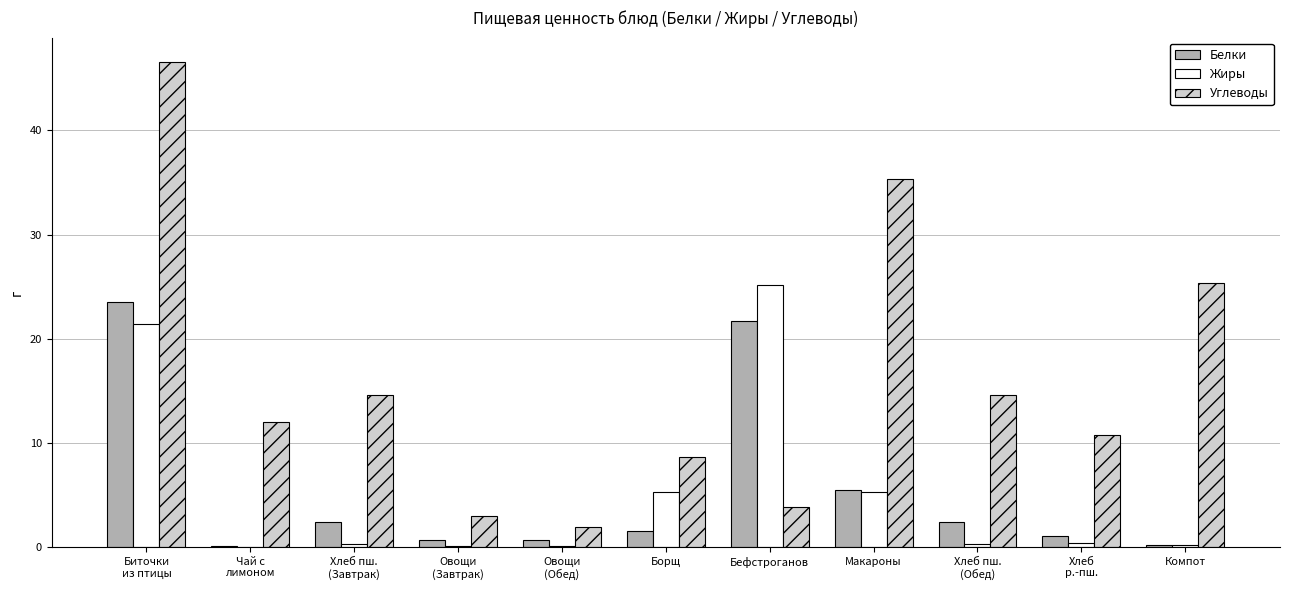

Which category has the highest value in the Жиры series?

Бефстроганов